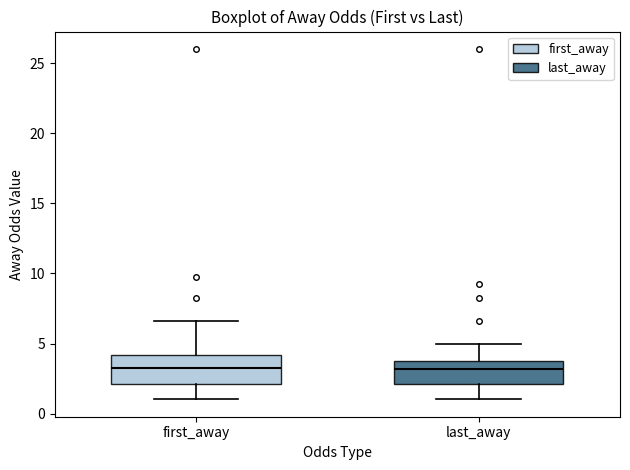

Where does the median line of the box for first_away sit on the y-axis? The values are not printed on the chart, so give them approximately, as read against the axis.

3.5